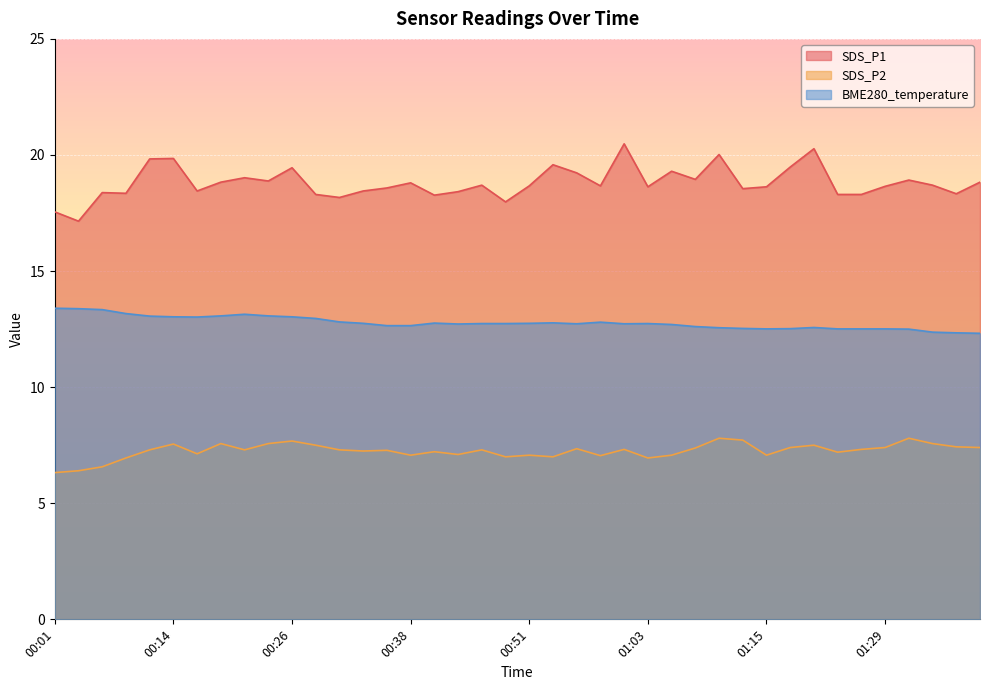

What is the highest value of the SDS_P1 series?

20.5